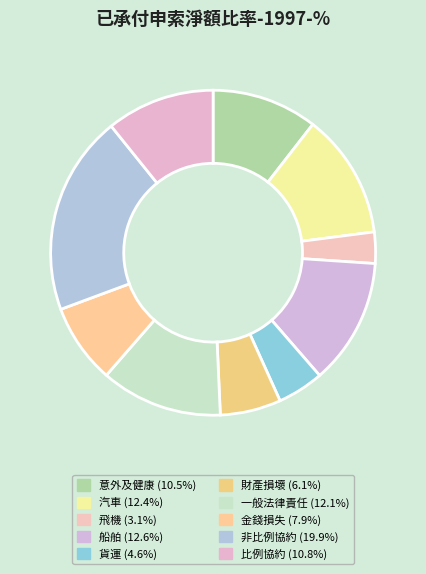

To the nearest percent, what is the difference between the 非比例協約 and 汽車 slice percentages?

7%